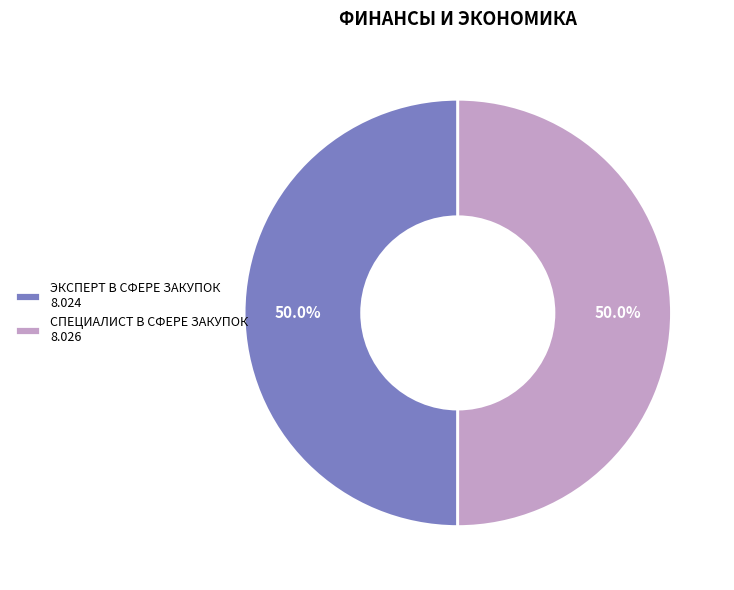

To the nearest percent, what portion does ЭКСПЕРТ В СФЕРЕ ЗАКУПОК represent?

50%